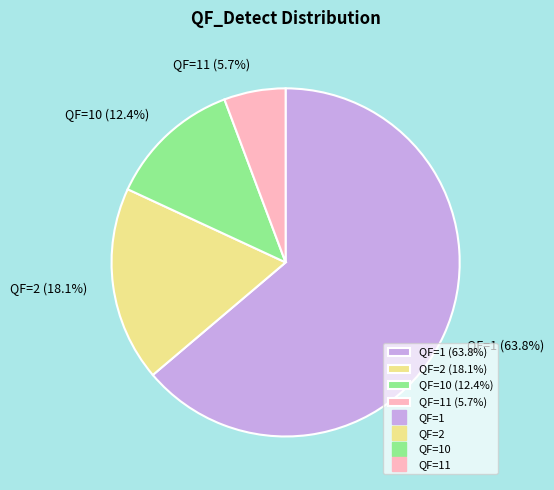

Combined, what portion of the pie is QF=10 (12.4%) and QF=11 (5.7%)?

18.1%